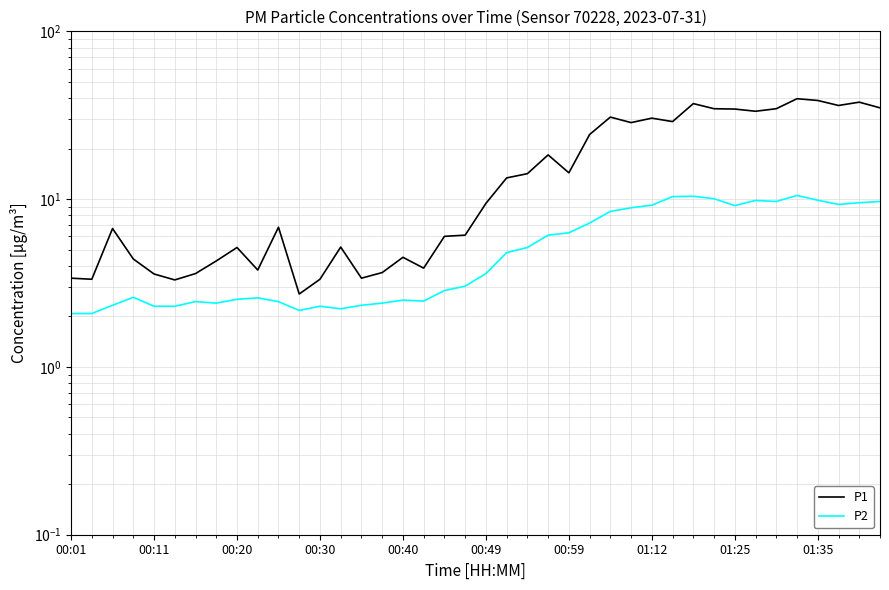

True or false: P2 and P1 cross at least once.

False